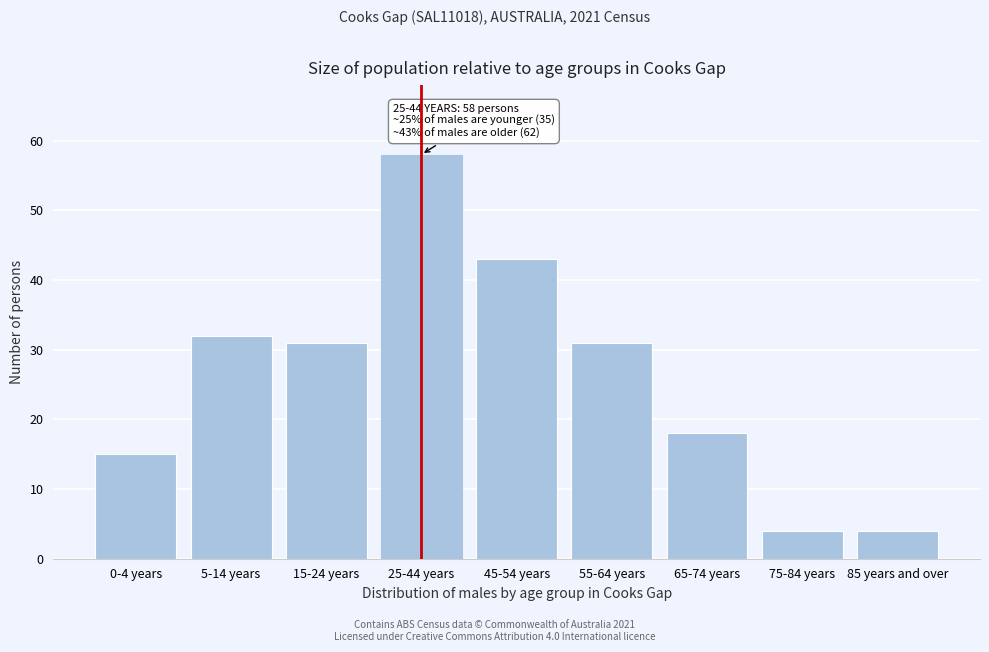

Reading left to right, transcribe all the data shown in this chart.

0-4 years=15	5-14 years=32	15-24 years=31	25-44 years=58	45-54 years=43	55-64 years=31	65-74 years=18	75-84 years=4	85 years and over=4